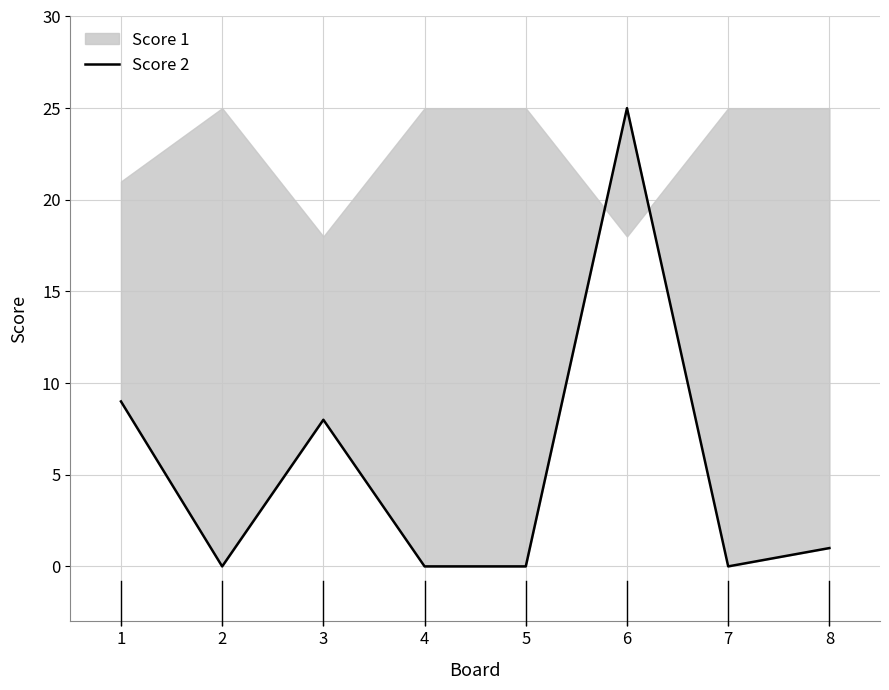

How many lines are shown in the chart?

1